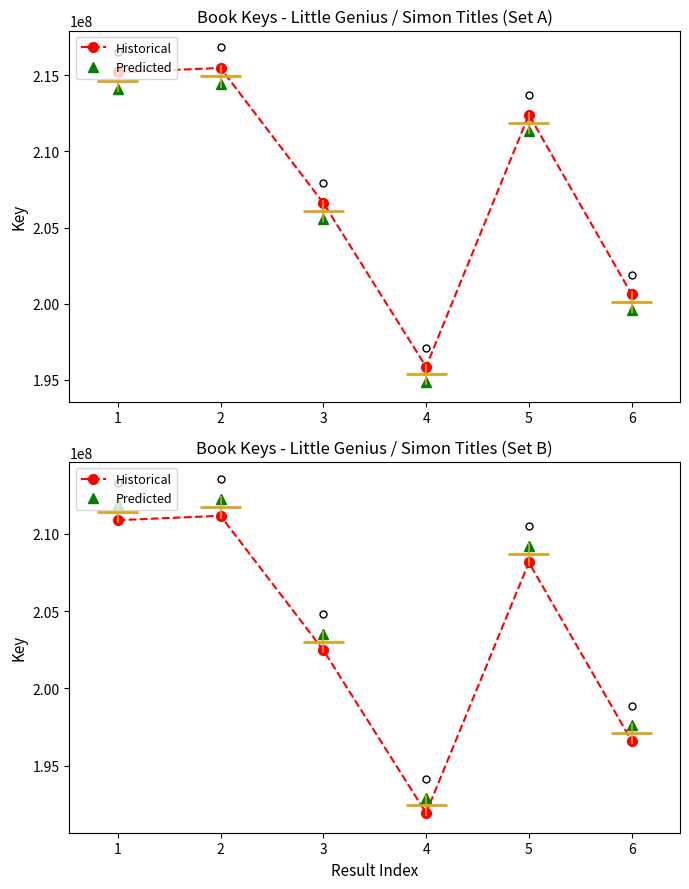

True or false: Predicted has a value of 293494418.5 at 6.

False